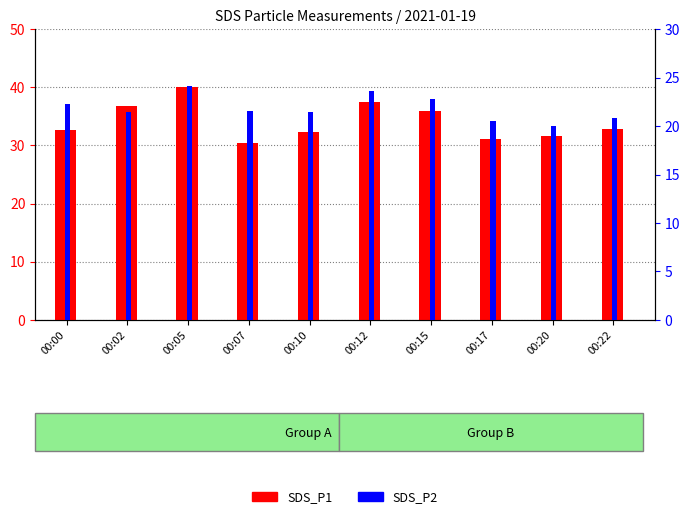

Between 00:07 and 00:00, which is larger?

00:00